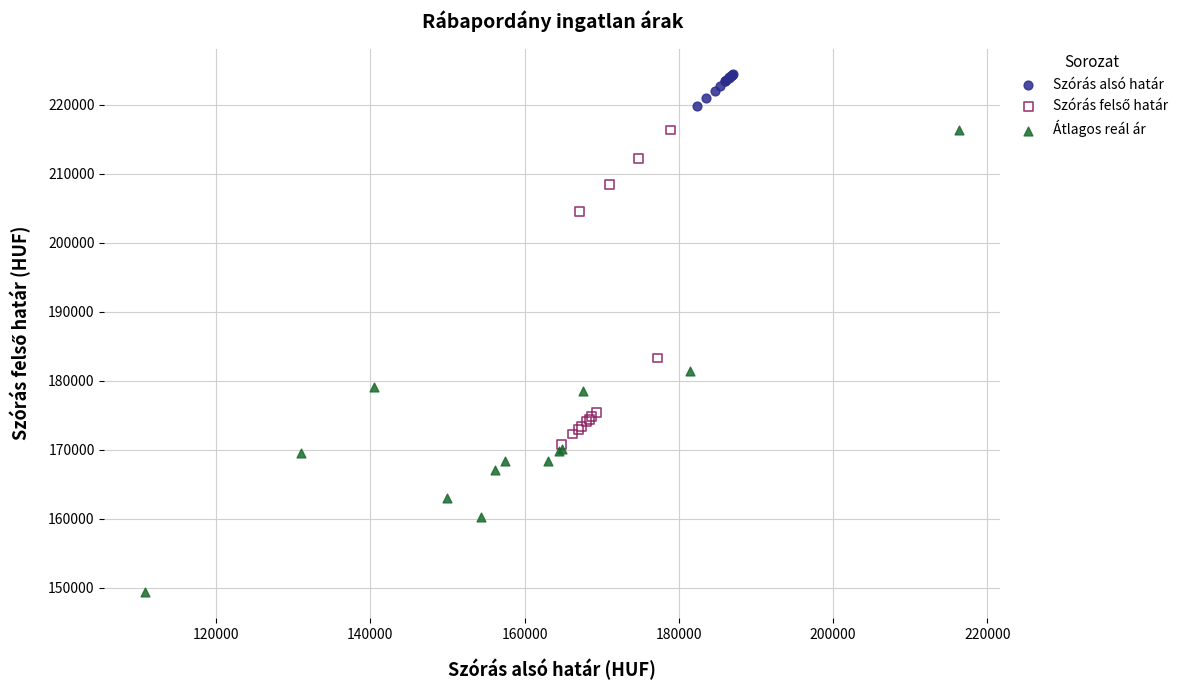

Which series has the largest Y range (max minus min)?

Átlagos reál ár